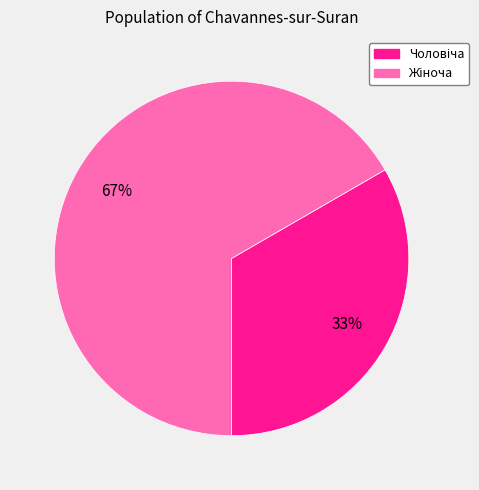

Is there a majority slice in this chart?

Yes